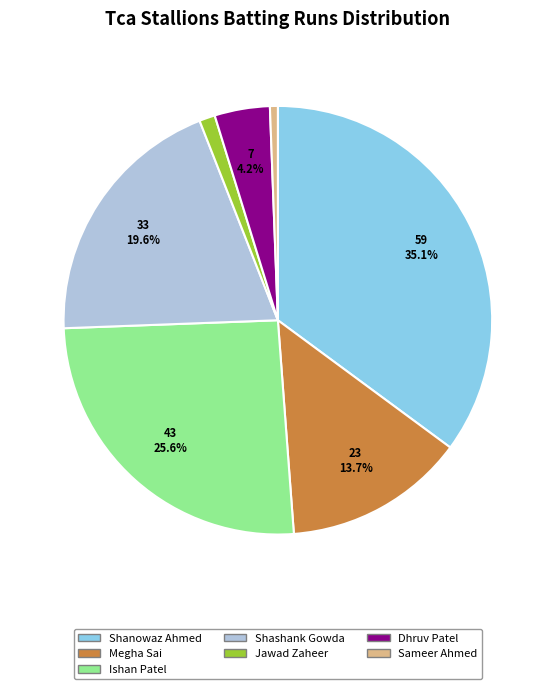

True or false: Shanowaz Ahmed accounts for 28% of the total.

False